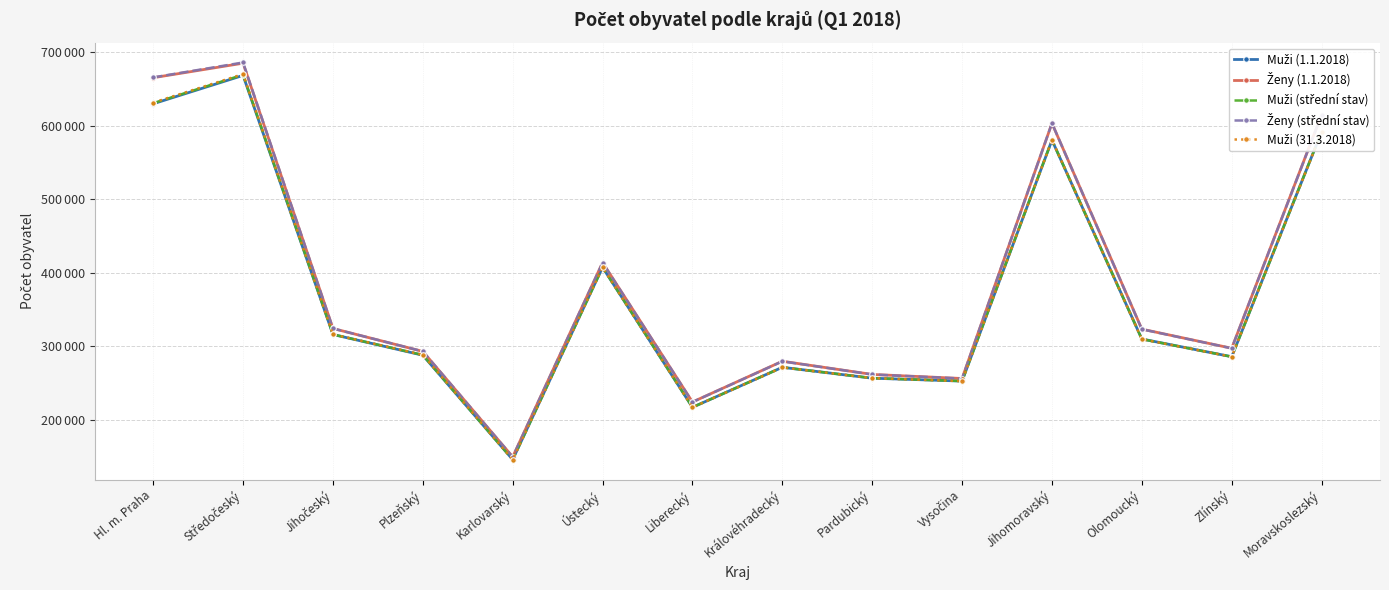

How many lines are shown in the chart?

5